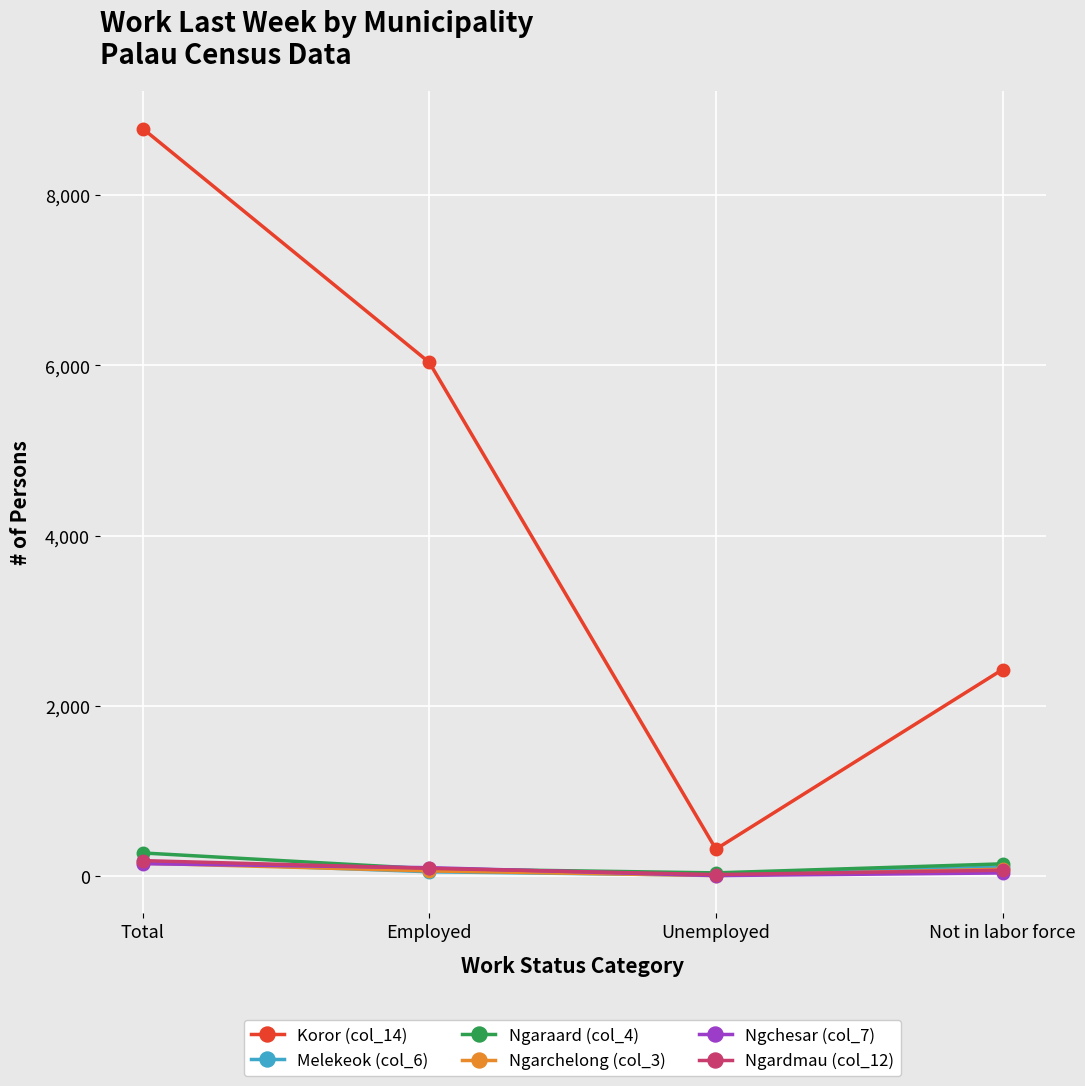

Does the chart display data point markers on the line(s)?

Yes